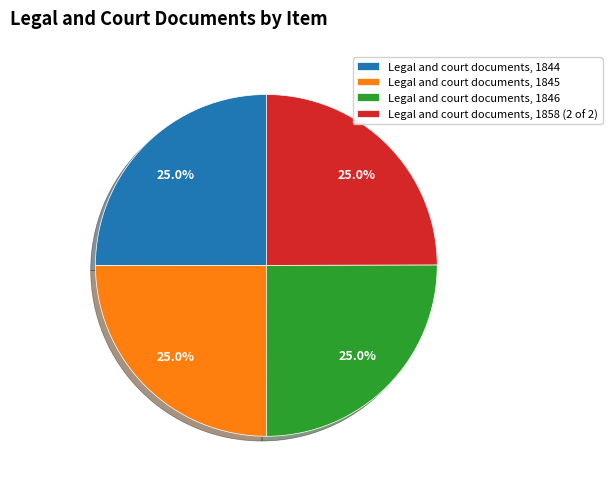

Does any single category account for the majority?

No